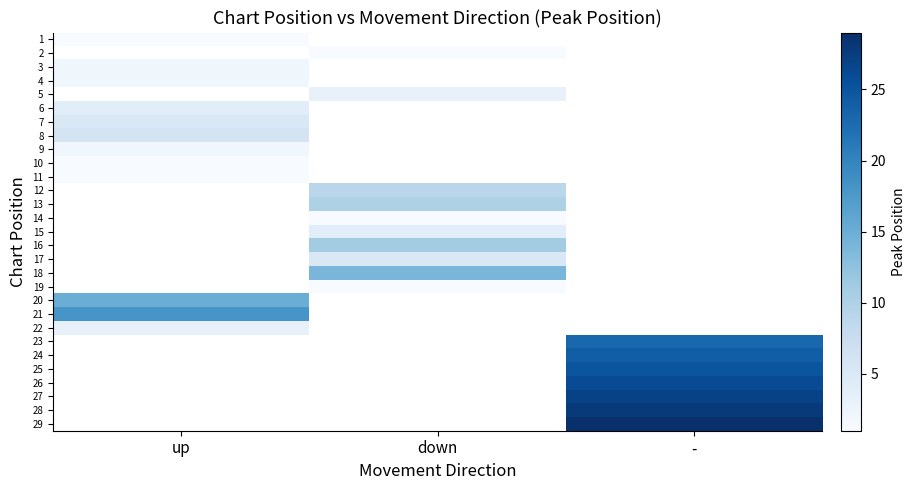

At down, list the series in order from smallest to largest.

14, 1, 2, 3, 4, 5, 6, 7, 8, 9, 10, 11, 19, 15, 17, 12, 13, 16, 18, 20, 21, 22, 23, 24, 25, 26, 27, 28, 29